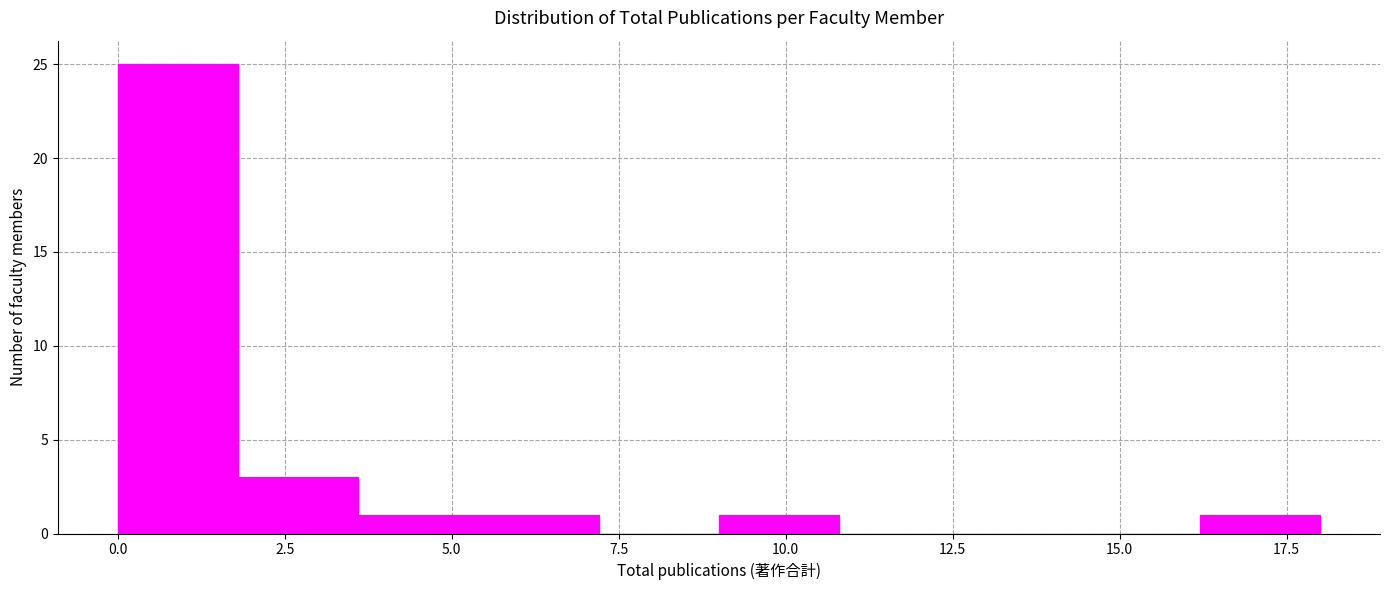

Around what value on the x-axis is the tallest bar? Give the approximate position of its centre, as read against the axis.

1.0